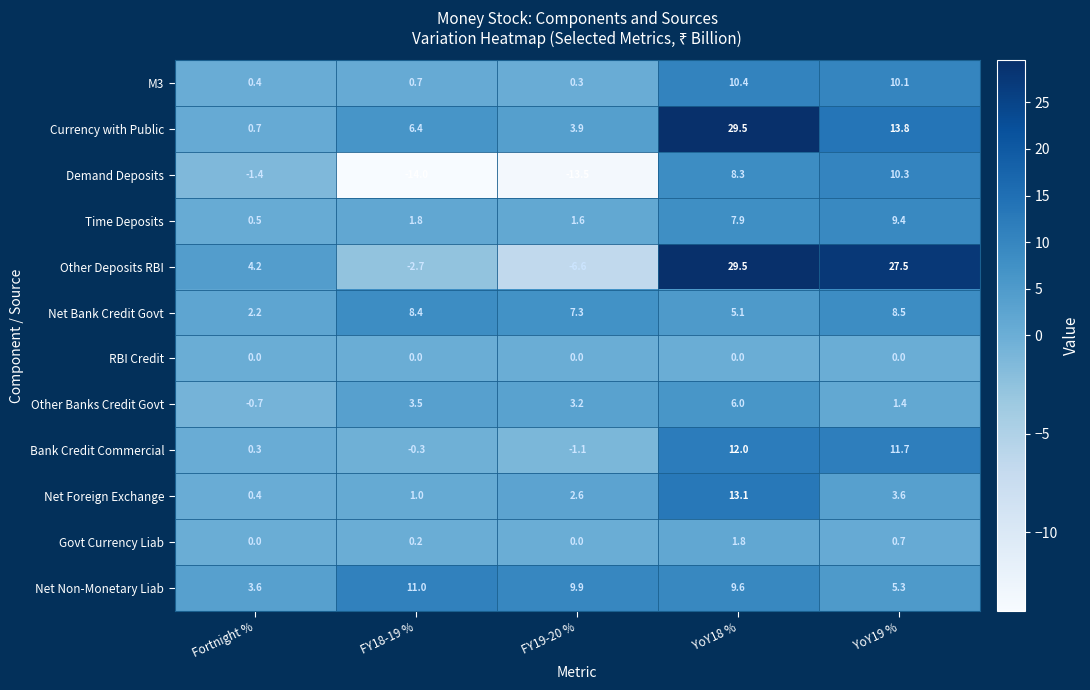

Which series has the widest spread of values?

Other Deposits RBI